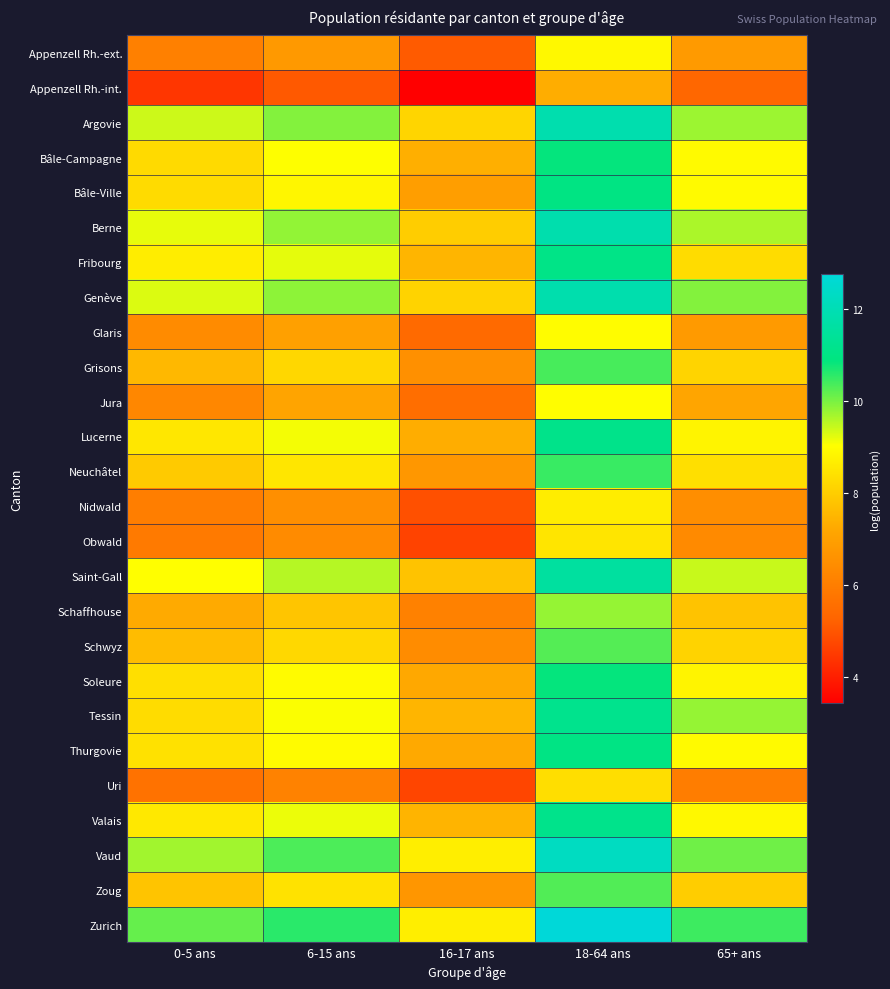

Reading left to right, list all the values displayed in this chart.

Appenzell Rh.-ext.: 0-5 ans=6.1	6-15 ans=6.8	16-17 ans=5.1	18-64 ans=8.9	65+ ans=6.8
Appenzell Rh.-int.: 0-5 ans=4.5	6-15 ans=5.1	16-17 ans=3.4	18-64 ans=7.3	65+ ans=5.4
Argovie: 0-5 ans=9.4	6-15 ans=9.9	16-17 ans=8.2	18-64 ans=11.9	65+ ans=9.8
Bâle-Campagne: 0-5 ans=8.3	6-15 ans=9.0	16-17 ans=7.4	18-64 ans=10.9	65+ ans=8.9
Bâle-Ville: 0-5 ans=8.3	6-15 ans=8.9	16-17 ans=7.0	18-64 ans=11.0	65+ ans=8.9
Berne: 0-5 ans=9.2	6-15 ans=9.8	16-17 ans=8.0	18-64 ans=11.8	65+ ans=9.6
Fribourg: 0-5 ans=8.7	6-15 ans=9.2	16-17 ans=7.5	18-64 ans=11.1	65+ ans=8.3
Genève: 0-5 ans=9.3	6-15 ans=9.9	16-17 ans=8.1	18-64 ans=11.8	65+ ans=9.9
Glaris: 0-5 ans=6.4	6-15 ans=7.0	16-17 ans=5.4	18-64 ans=9.0	65+ ans=6.8
Grisons: 0-5 ans=7.6	6-15 ans=8.2	16-17 ans=6.5	18-64 ans=10.4	65+ ans=8.1
Jura: 0-5 ans=6.3	6-15 ans=7.1	16-17 ans=5.6	18-64 ans=9.0	65+ ans=7.2
Lucerne: 0-5 ans=8.5	6-15 ans=9.1	16-17 ans=7.3	18-64 ans=11.1	65+ ans=8.8
Neuchâtel: 0-5 ans=7.9	6-15 ans=8.5	16-17 ans=6.7	18-64 ans=10.5	65+ ans=8.4
Nidwald: 0-5 ans=6.0	6-15 ans=6.5	16-17 ans=4.9	18-64 ans=8.7	65+ ans=6.5
Obwald: 0-5 ans=5.9	6-15 ans=6.4	16-17 ans=4.7	18-64 ans=8.5	65+ ans=6.4
Saint-Gall: 0-5 ans=9.0	6-15 ans=9.6	16-17 ans=7.8	18-64 ans=11.5	65+ ans=9.4
Schaffhouse: 0-5 ans=7.3	6-15 ans=7.8	16-17 ans=6.1	18-64 ans=9.8	65+ ans=7.8
Schwyz: 0-5 ans=7.7	6-15 ans=8.2	16-17 ans=6.4	18-64 ans=10.3	65+ ans=8.1
Soleure: 0-5 ans=8.4	6-15 ans=9.0	16-17 ans=7.2	18-64 ans=10.9	65+ ans=8.8
Tessin: 0-5 ans=8.3	6-15 ans=9.1	16-17 ans=7.5	18-64 ans=11.2	65+ ans=9.8
Thurgovie: 0-5 ans=8.4	6-15 ans=9.0	16-17 ans=7.3	18-64 ans=11.0	65+ ans=8.9
Uri: 0-5 ans=5.7	6-15 ans=6.1	16-17 ans=4.7	18-64 ans=8.3	65+ ans=6.0
Valais: 0-5 ans=8.6	6-15 ans=9.2	16-17 ans=7.5	18-64 ans=11.1	65+ ans=8.9
Vaud: 0-5 ans=9.7	6-15 ans=10.3	16-17 ans=8.7	18-64 ans=12.3	65+ ans=10.1
Zoug: 0-5 ans=7.8	6-15 ans=8.4	16-17 ans=6.7	18-64 ans=10.3	65+ ans=8.0
Zurich: 0-5 ans=10.1	6-15 ans=10.6	16-17 ans=8.7	18-64 ans=12.8	65+ ans=10.4